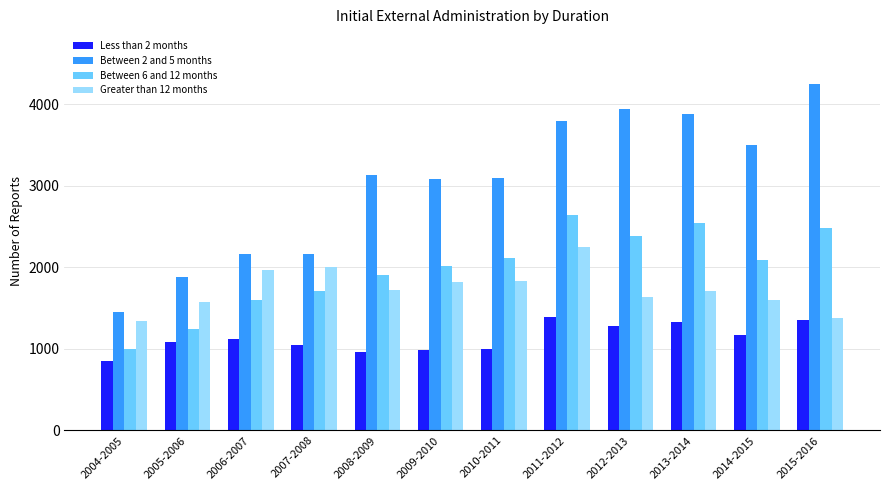

List the series in order of their peak value, highest first.

Between 2 and 5 months, Between 6 and 12 months, Greater than 12 months, Less than 2 months